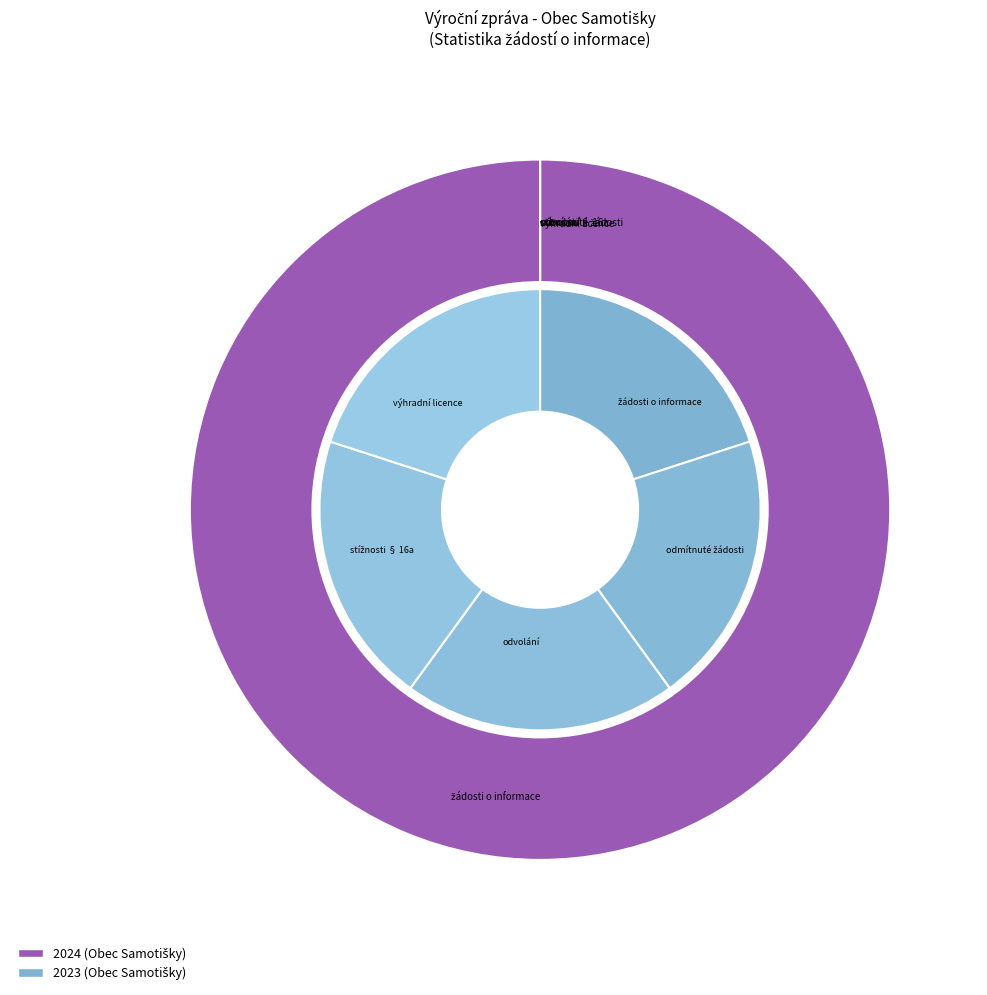

To the nearest percent, what is the average slice percentage?

20%